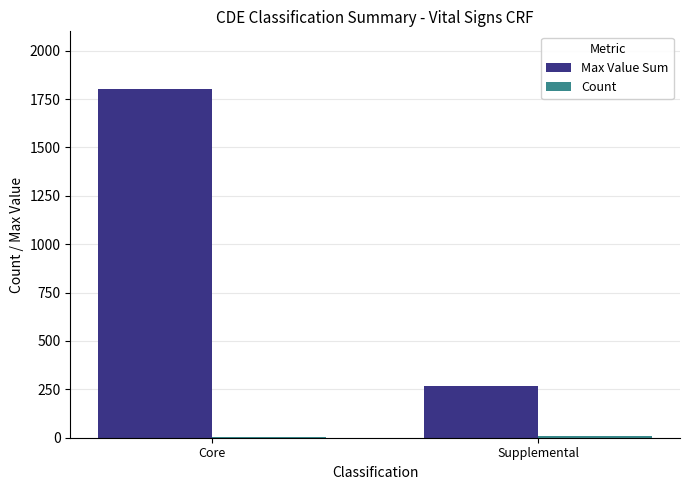

What is the spread (max minus min) of values at Core?

1794